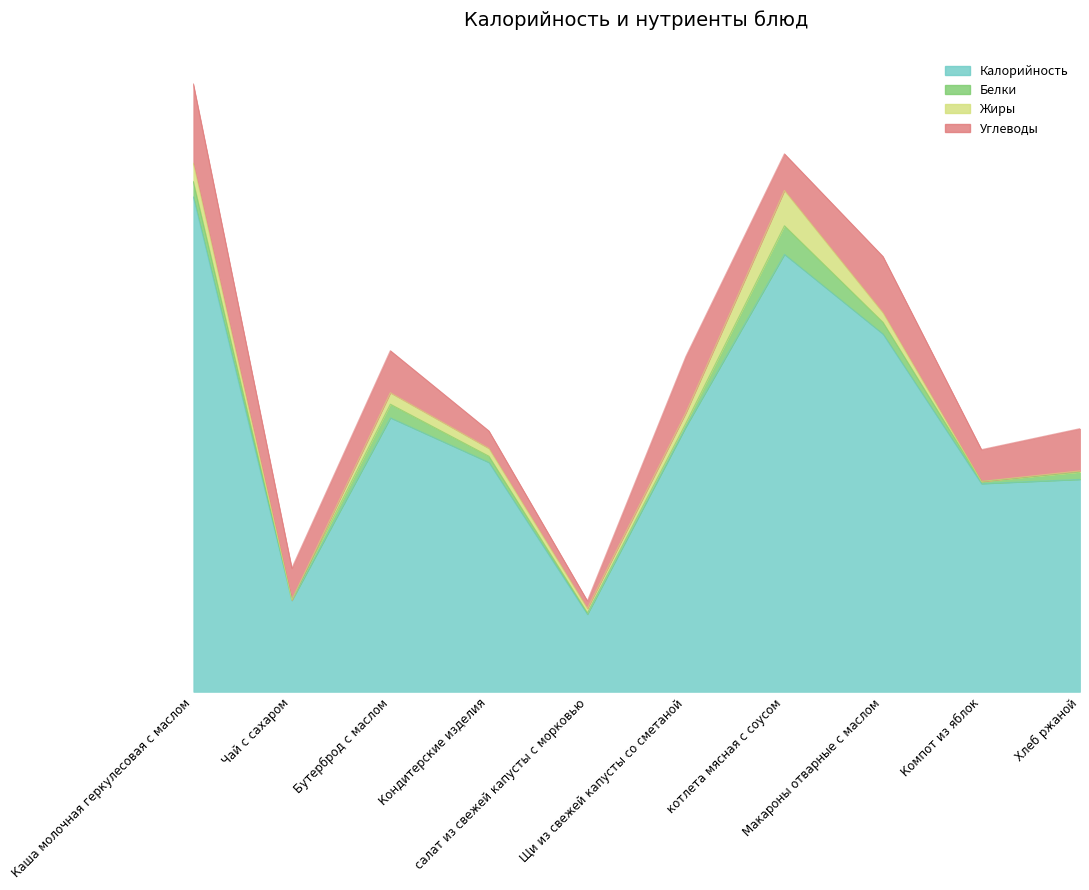

True or false: Калорийность has more than 1 points higher than both neighbors.

True